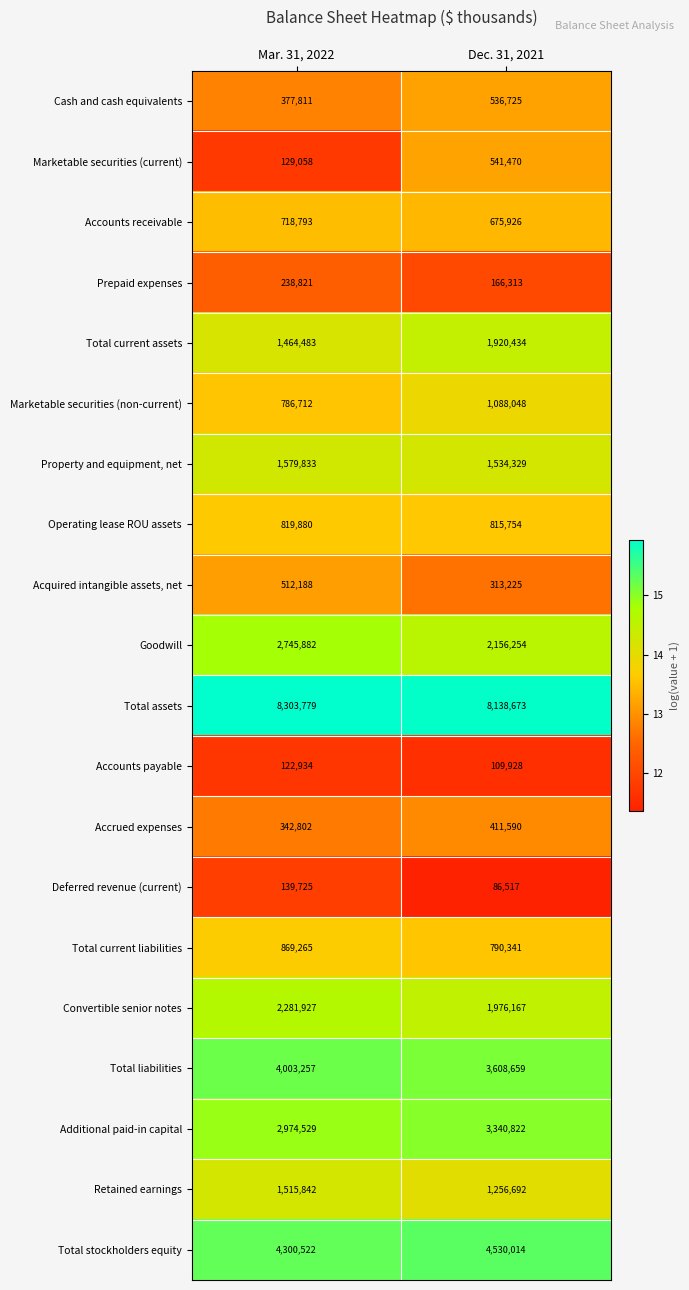

List the series in order of their peak value, lowest first.

Accounts payable, Deferred revenue (current), Prepaid expenses, Accrued expenses, Acquired intangible assets, net, Cash and cash equivalents, Marketable securities (current), Accounts receivable, Operating lease ROU assets, Total current liabilities, Marketable securities (non-current), Retained earnings, Property and equipment, net, Total current assets, Convertible senior notes, Goodwill, Additional paid-in capital, Total liabilities, Total stockholders equity, Total assets